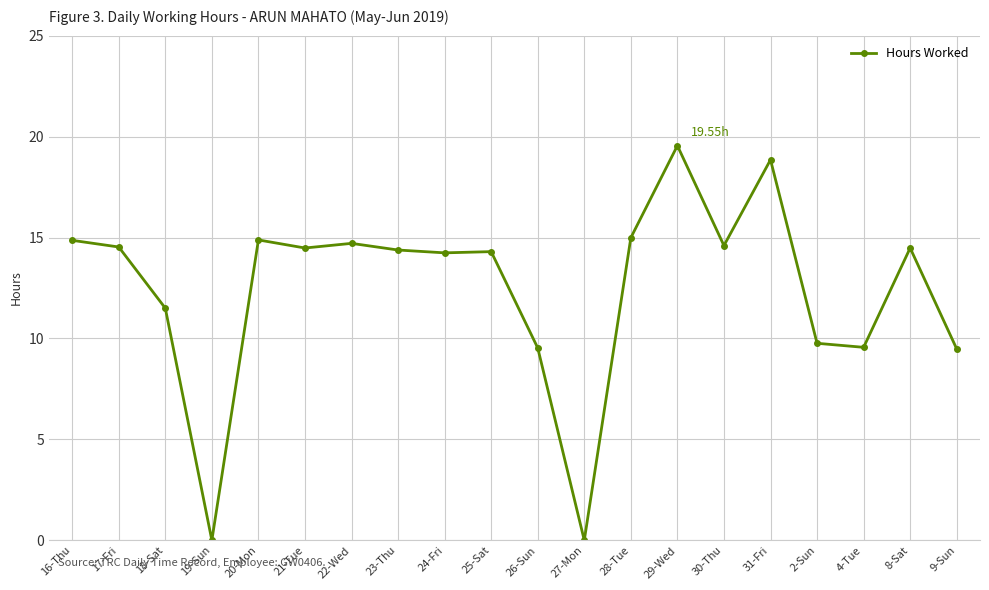

True or false: the data has more than 1 interior local peaks.

True